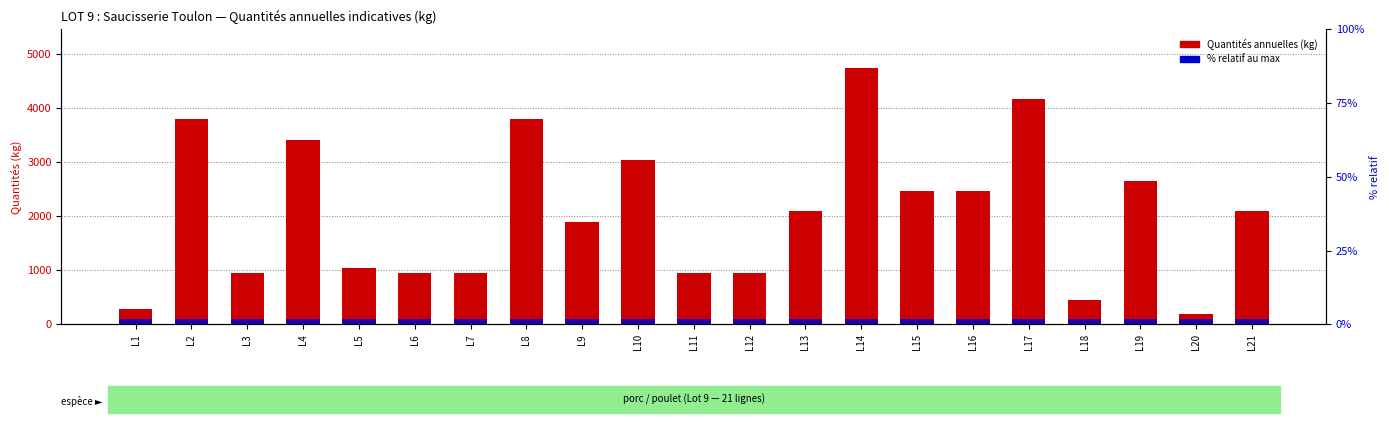

What are all the series names shown in the legend?

Quantités annuelles (kg), % relatif